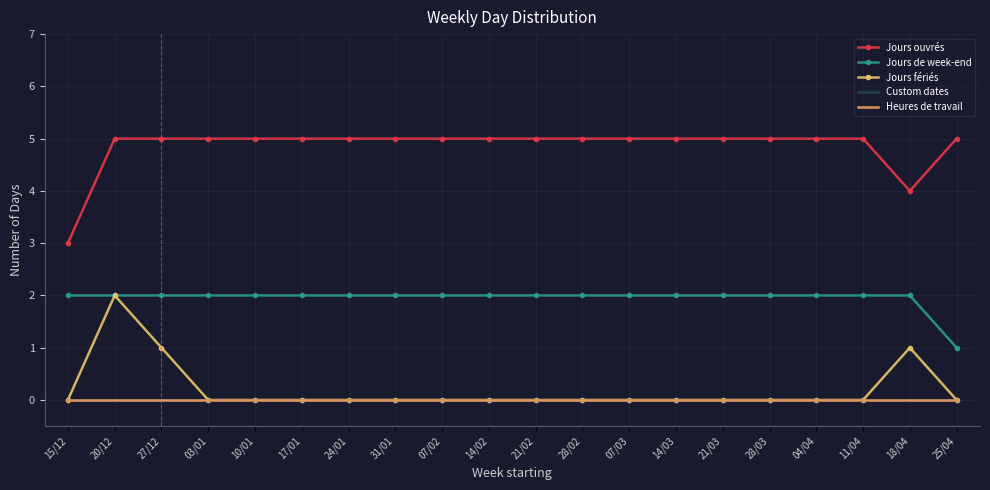

What is the difference between the maximum and second lowest values in the Jours ouvrés series?

1